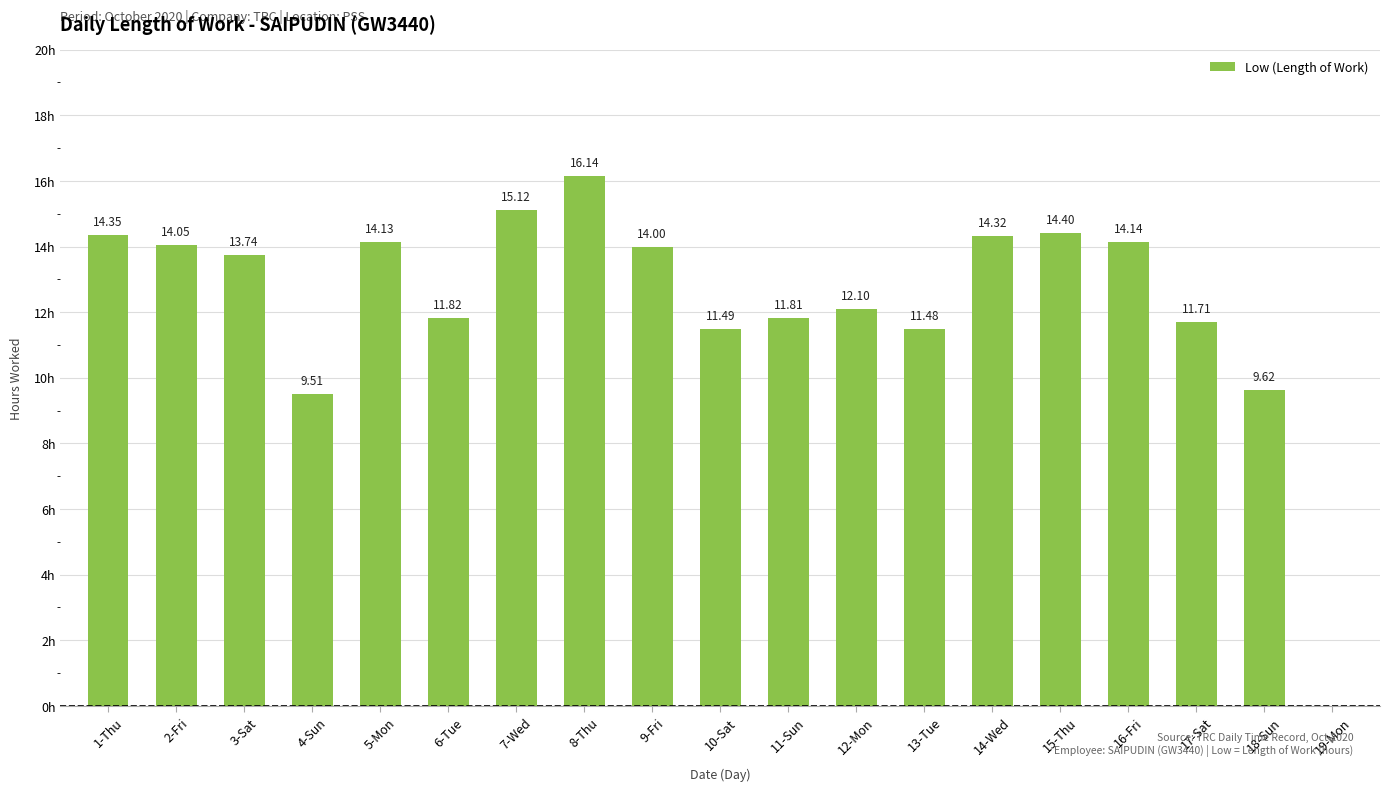

Which has a higher value, 17-Sat or 10-Sat?

17-Sat